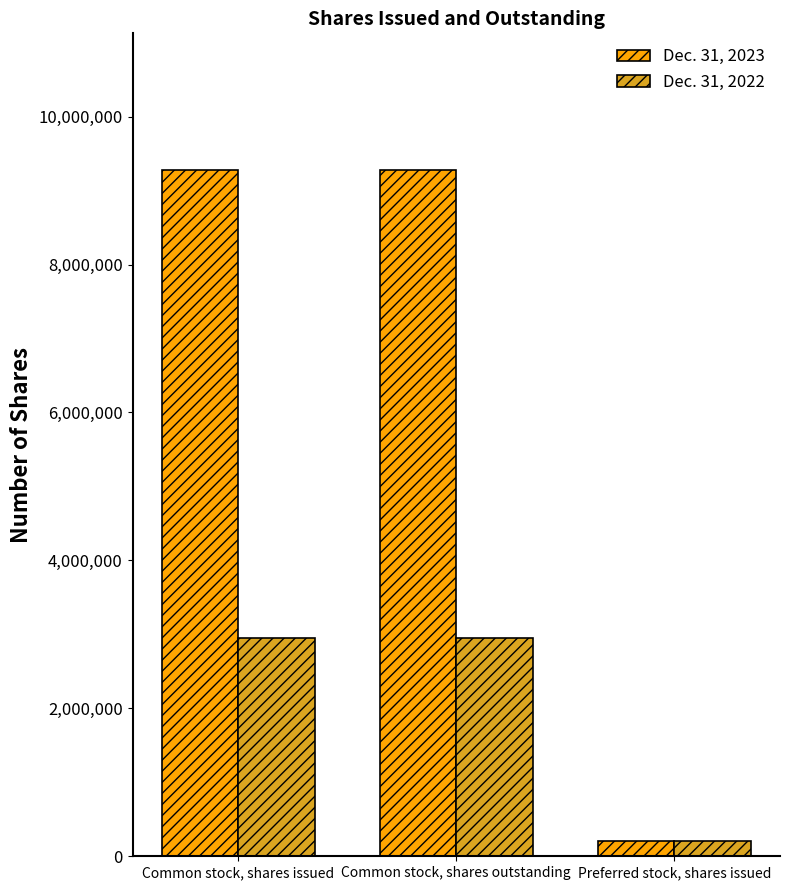

What is the sum of the Dec. 31, 2022 values at Preferred stock, shares issued and Common stock, shares issued?

3144306